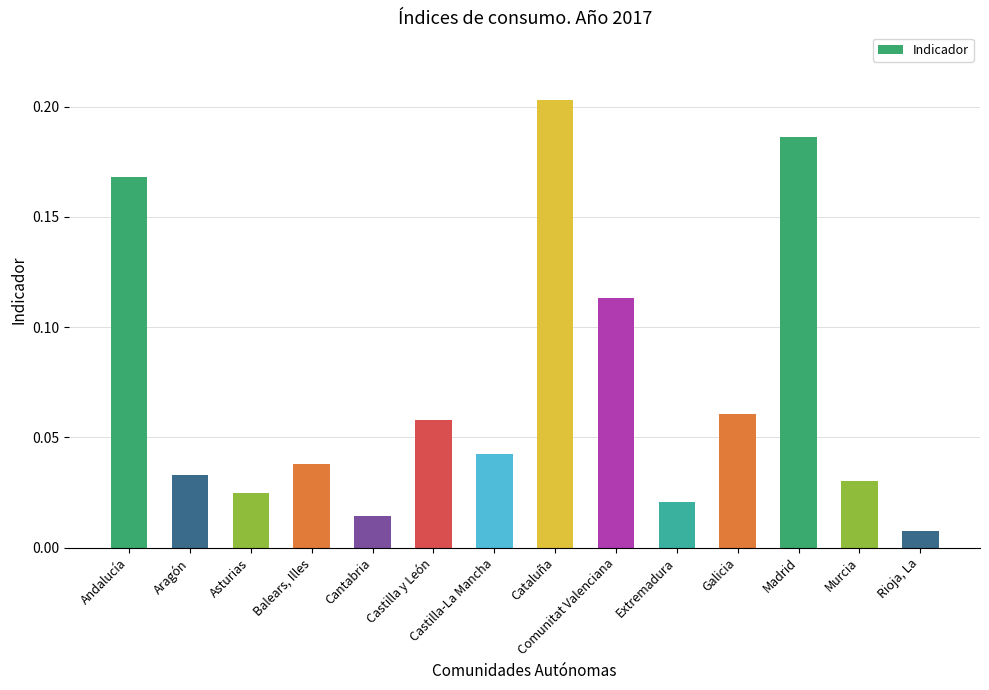

Rank the categories by value from lowest to highest.

Rioja, La, Cantabria, Extremadura, Asturias, Murcia, Aragón, Balears, Illes, Castilla-La Mancha, Castilla y León, Galicia, Comunitat Valenciana, Andalucía, Madrid, Cataluña